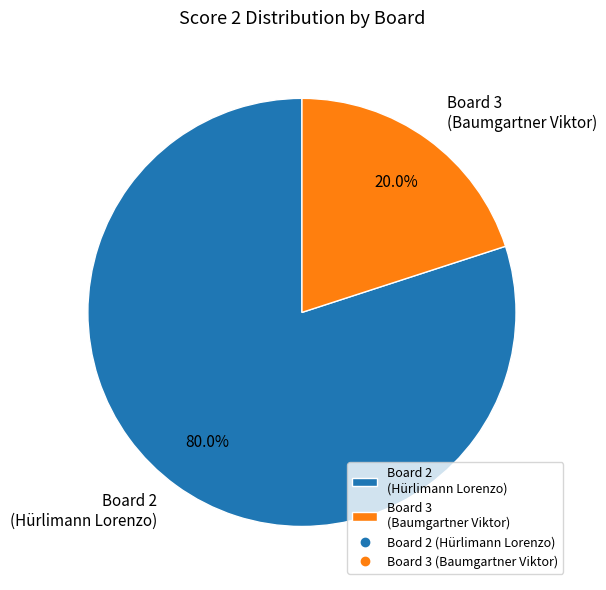

Does any single category account for the majority?

Yes